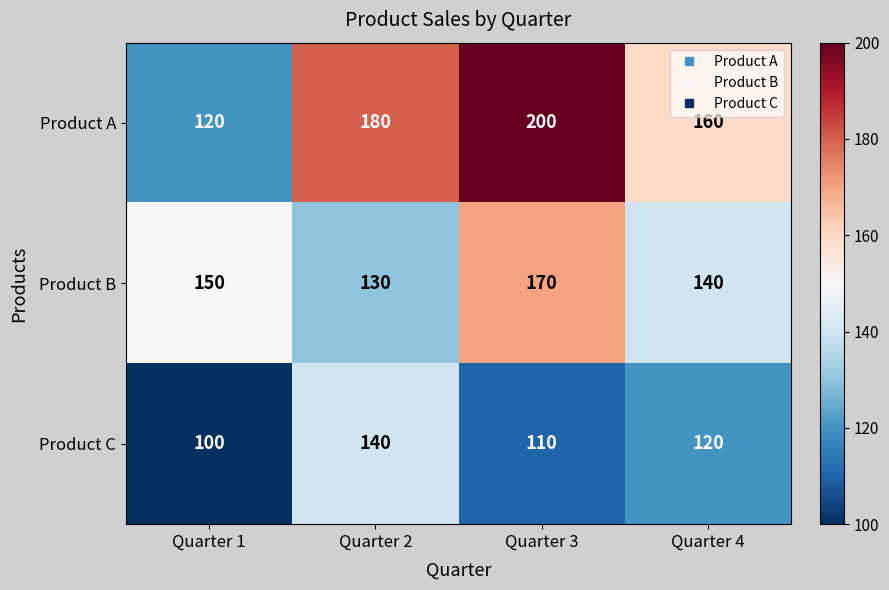

Which series has the largest total across all categories?

Product A